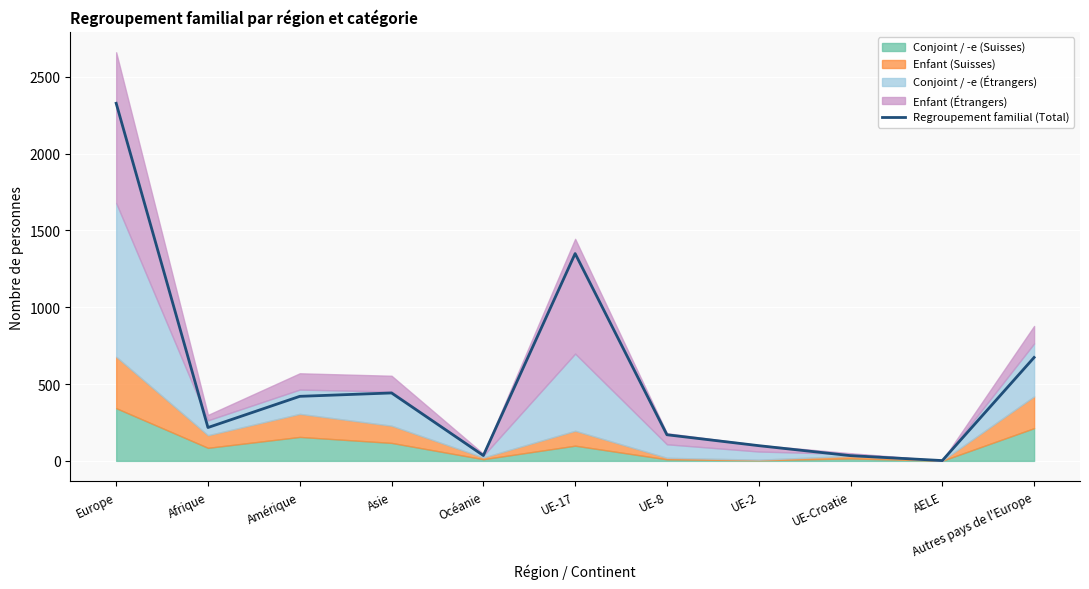

Rank the categories by value from lowest to highest.

AELE, UE-Croatie, Océanie, UE-2, UE-8, Afrique, Amérique, Asie, Autres pays de l'Europe, UE-17, Europe